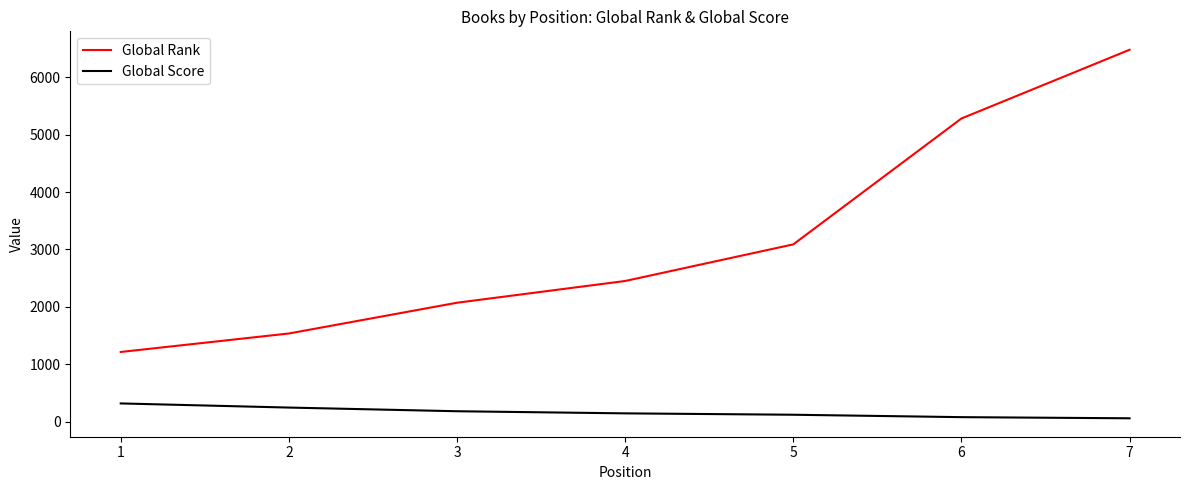

True or false: Global Rank and Global Score intersect in this chart.

False